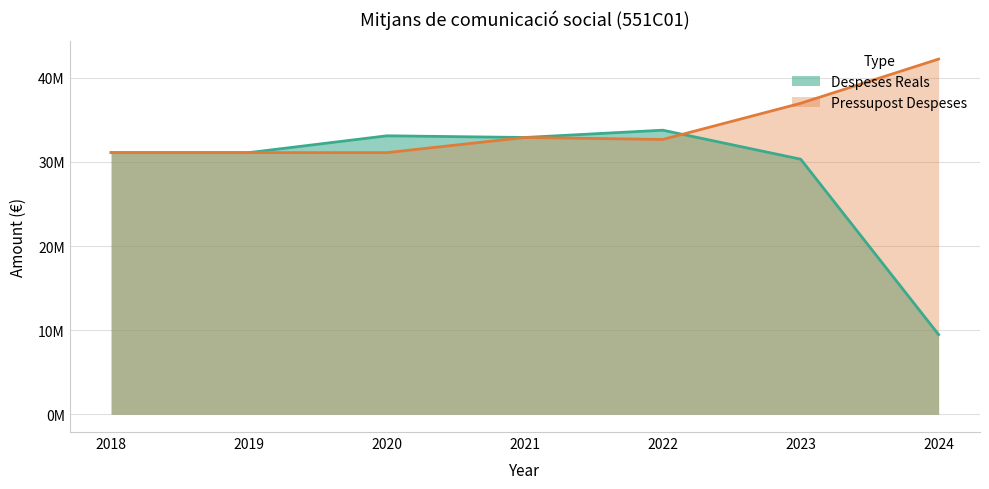

Which has a higher value, 2018 or 2019?

2018